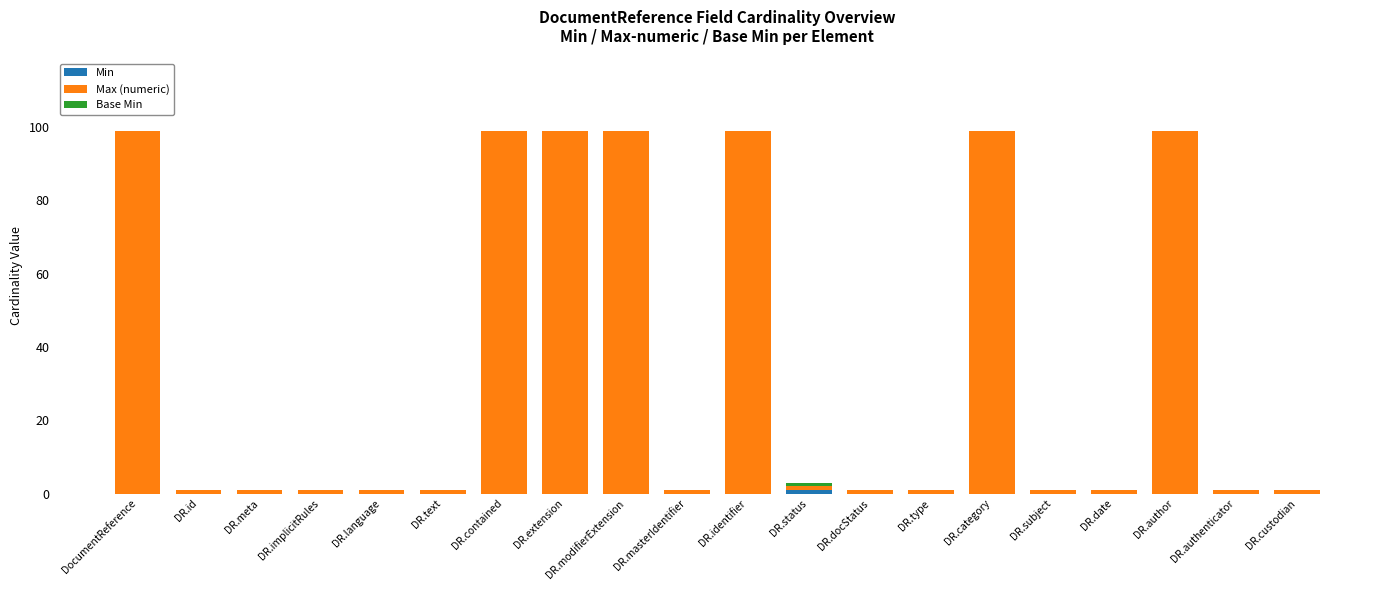

What is the total value across all series at DR.category?

99